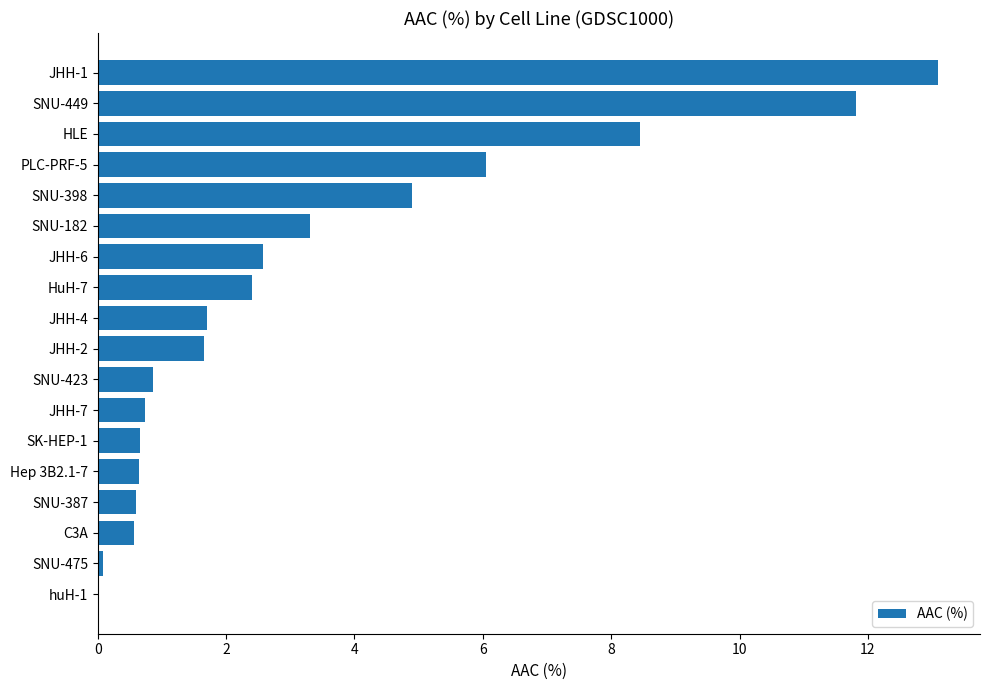

How many data points does each series have?

18